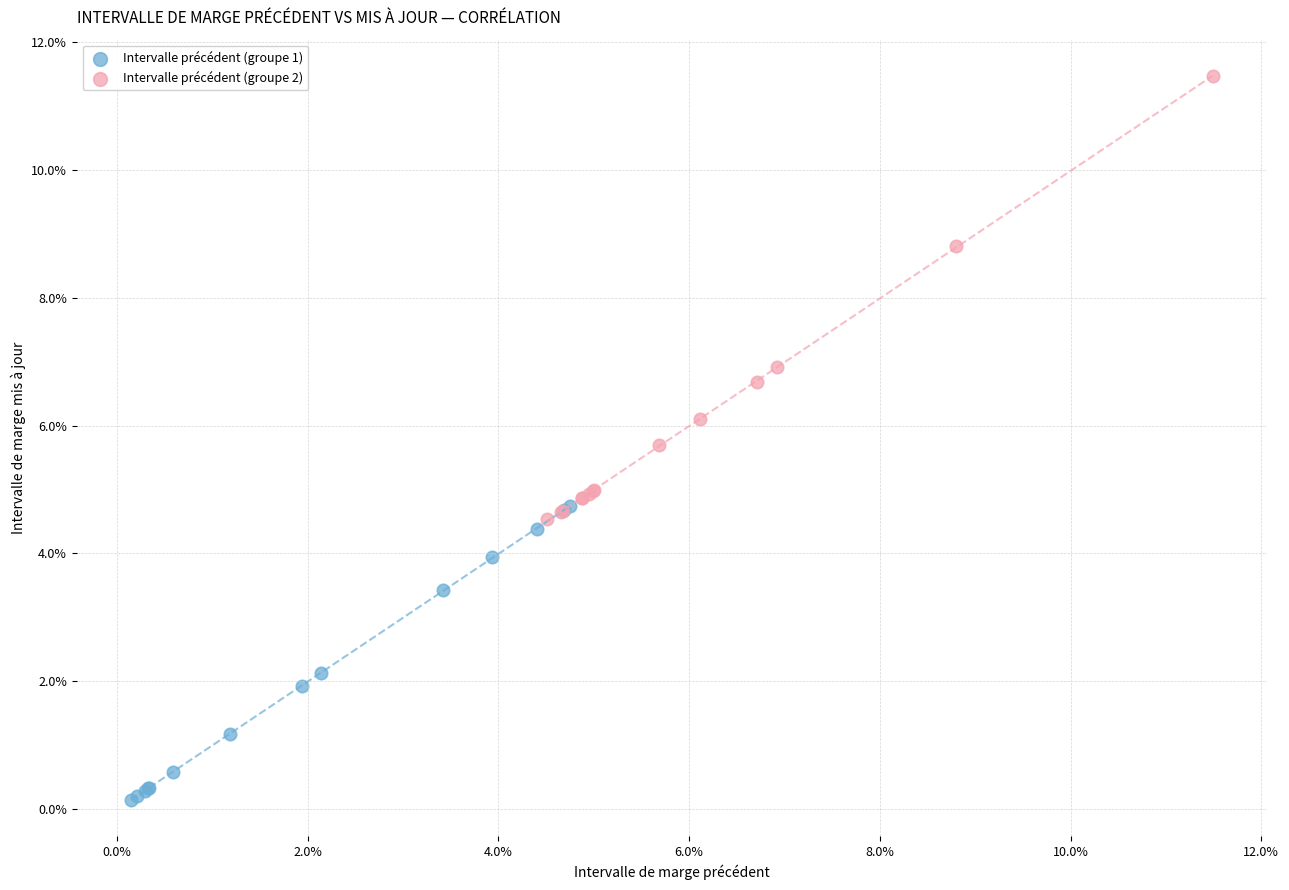

What are all the series names shown in the legend?

Intervalle précédent (groupe 1), Intervalle précédent (groupe 2)